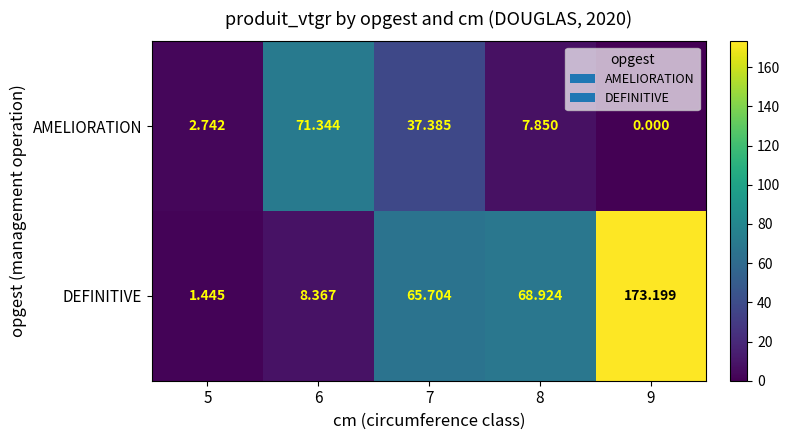

Rank the series by their average value, from highest to lowest.

DEFINITIVE, AMELIORATION